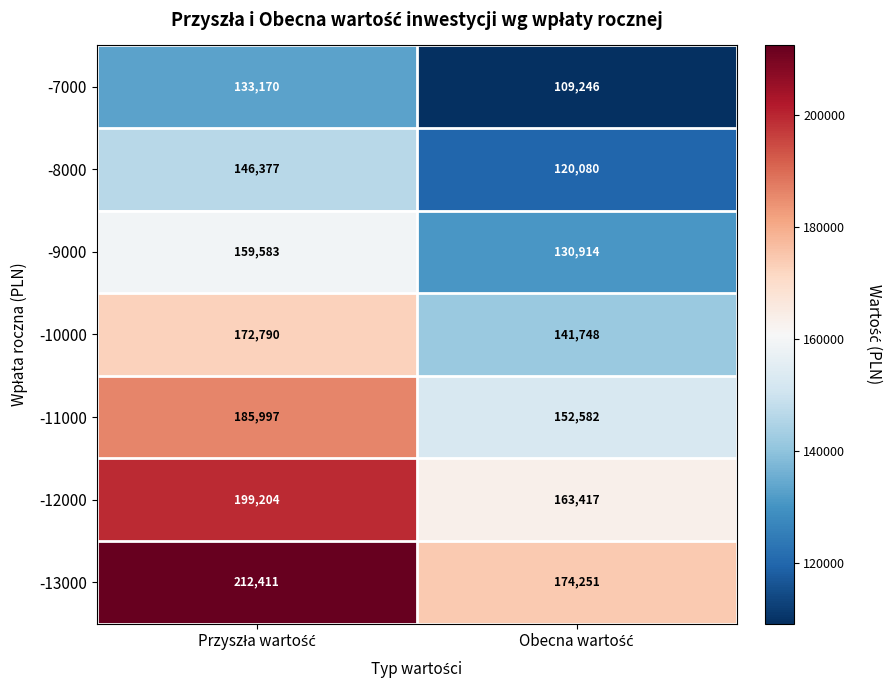

List the series in order of their overall mean, lowest first.

-7000, -8000, -9000, -10000, -11000, -12000, -13000